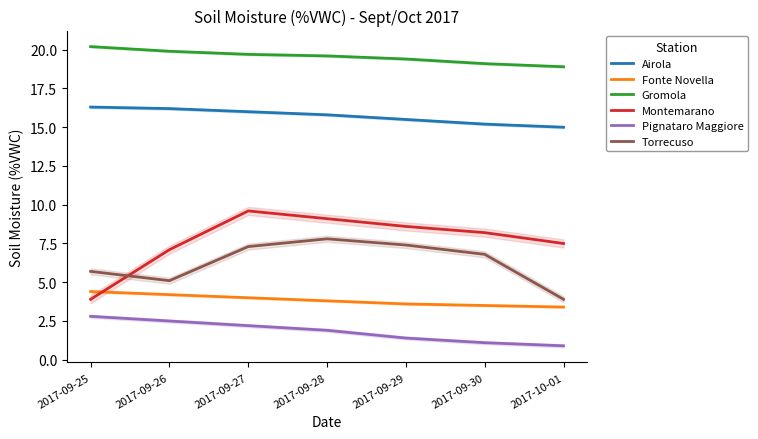

What is the difference between the Airola values at 2017-09-27 and 2017-09-30?

0.8